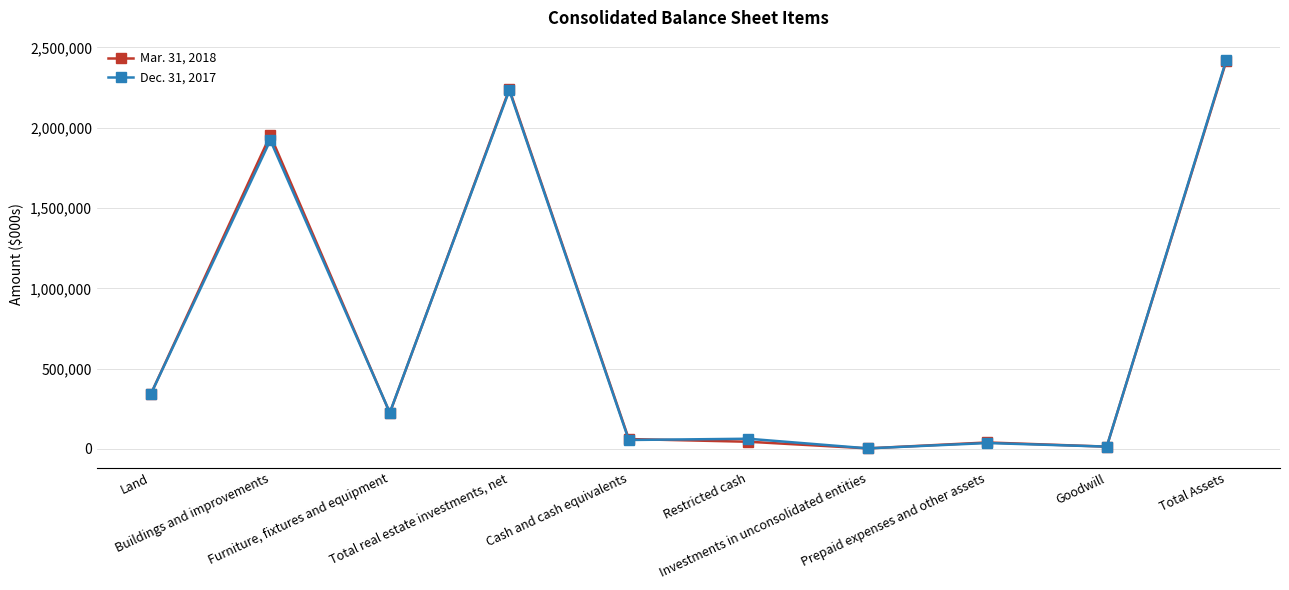

Which series has the widest spread of values?

Dec. 31, 2017